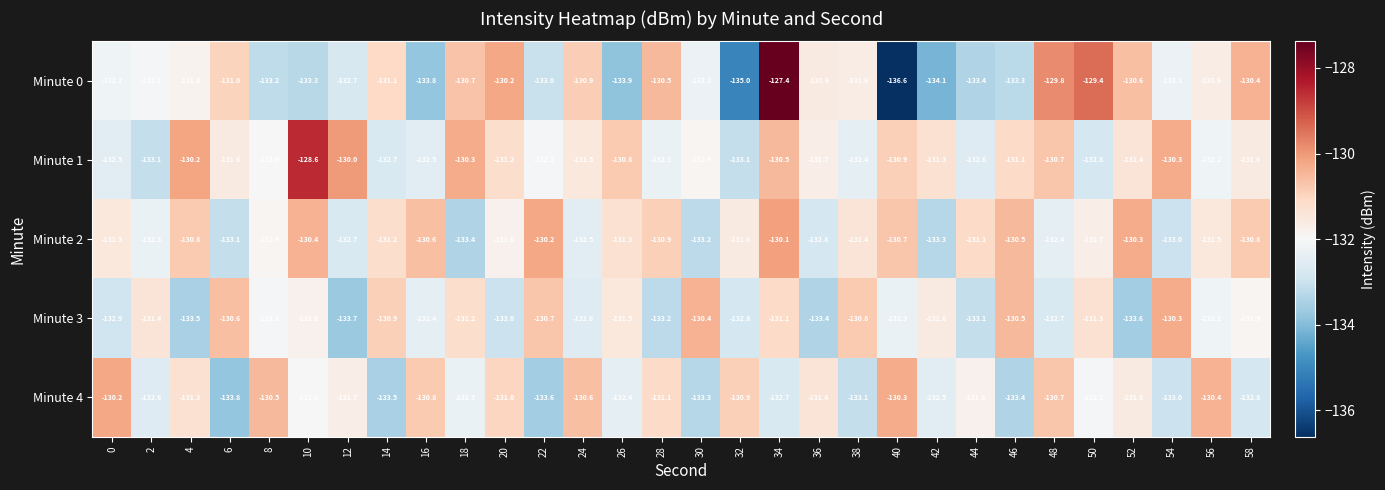

The value of Minute 3 at 30 is -80.7. True or false?

False